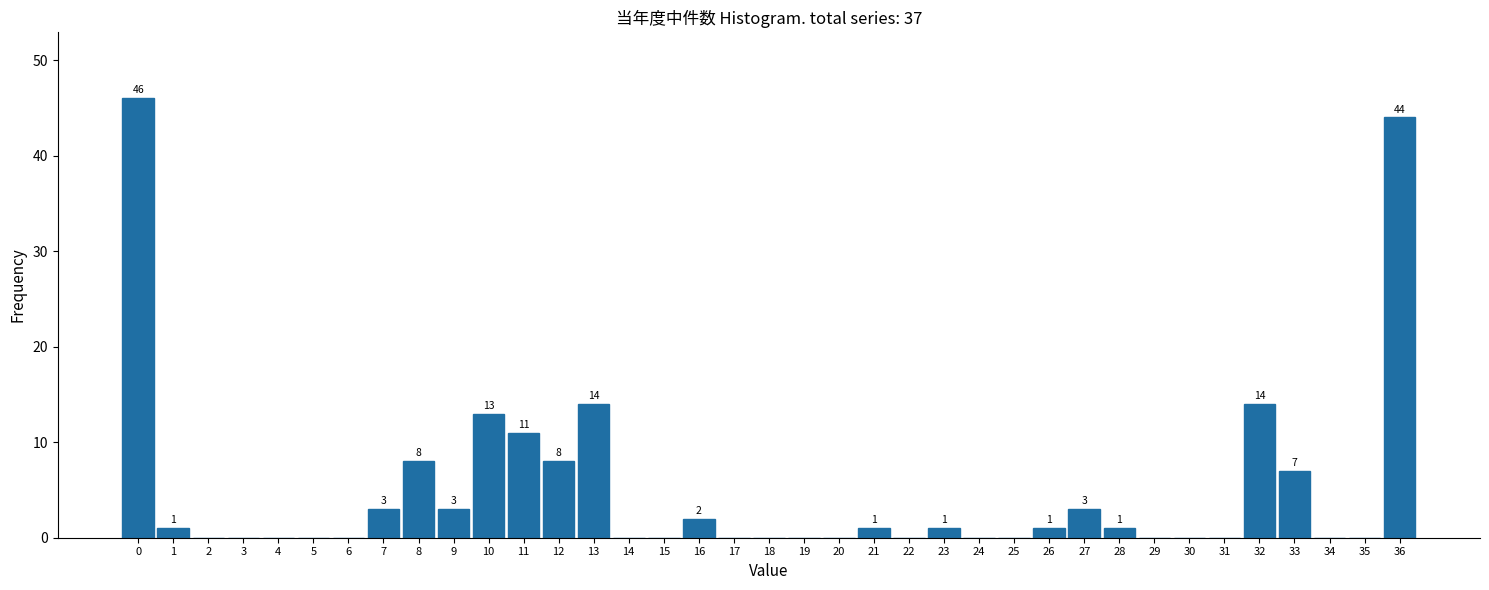

True or false: the data shows 31 at 25.

False